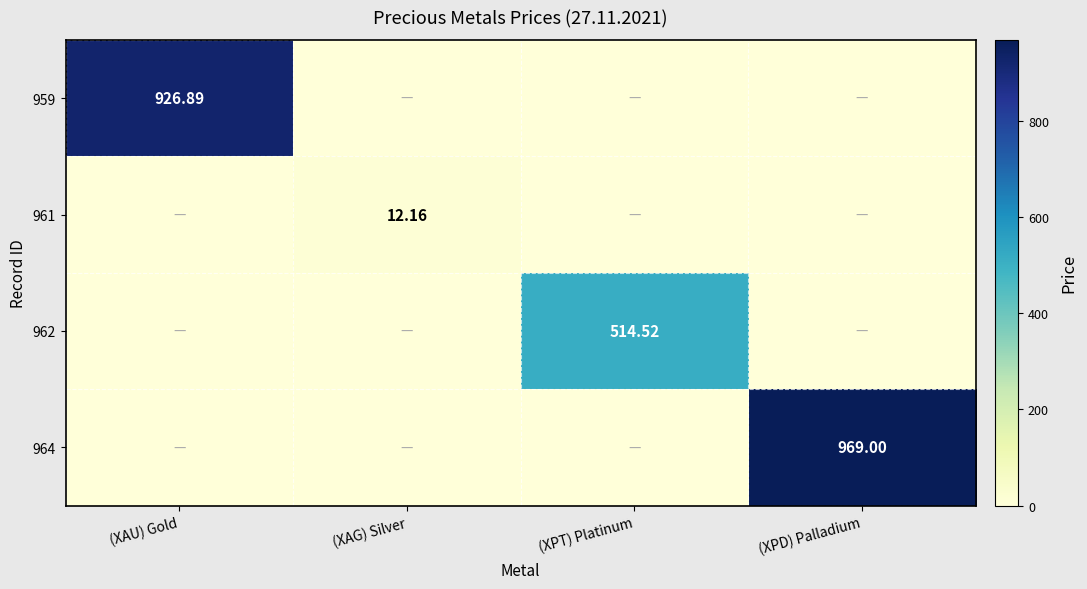

How many positive values does the 964 series have?

1